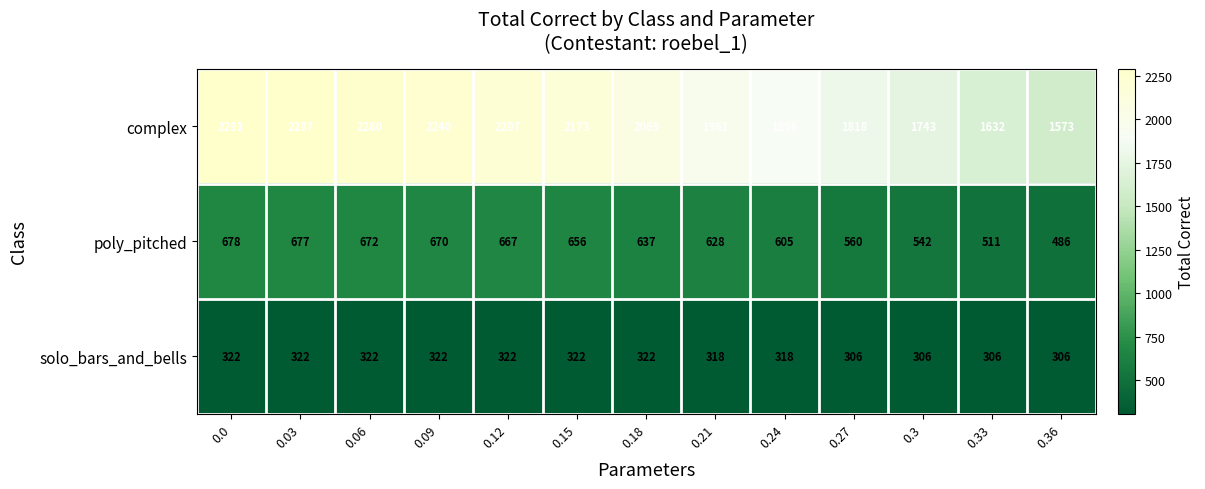

What is the total value across all series at 0.33?

2449